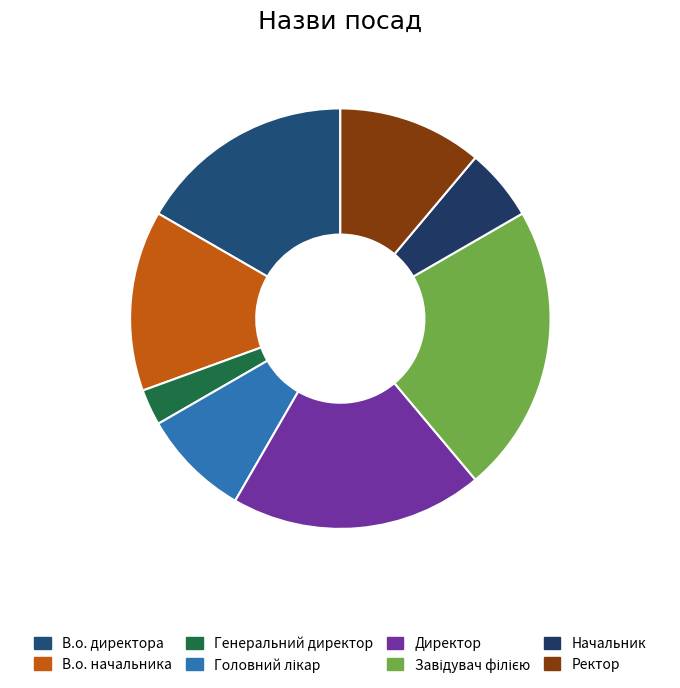

How many segments does this pie chart have?

8